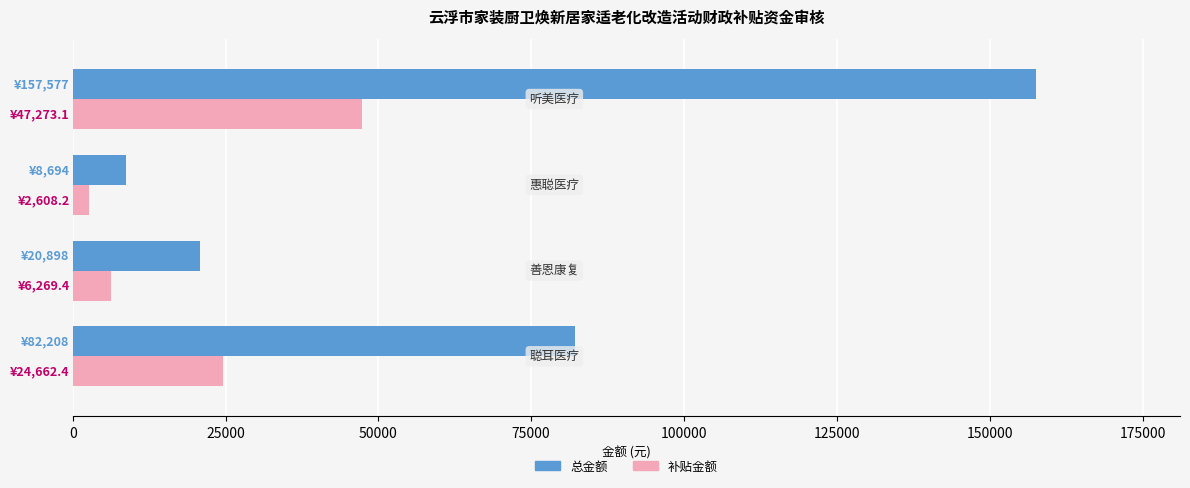

Which series has the widest spread of values?

总金额